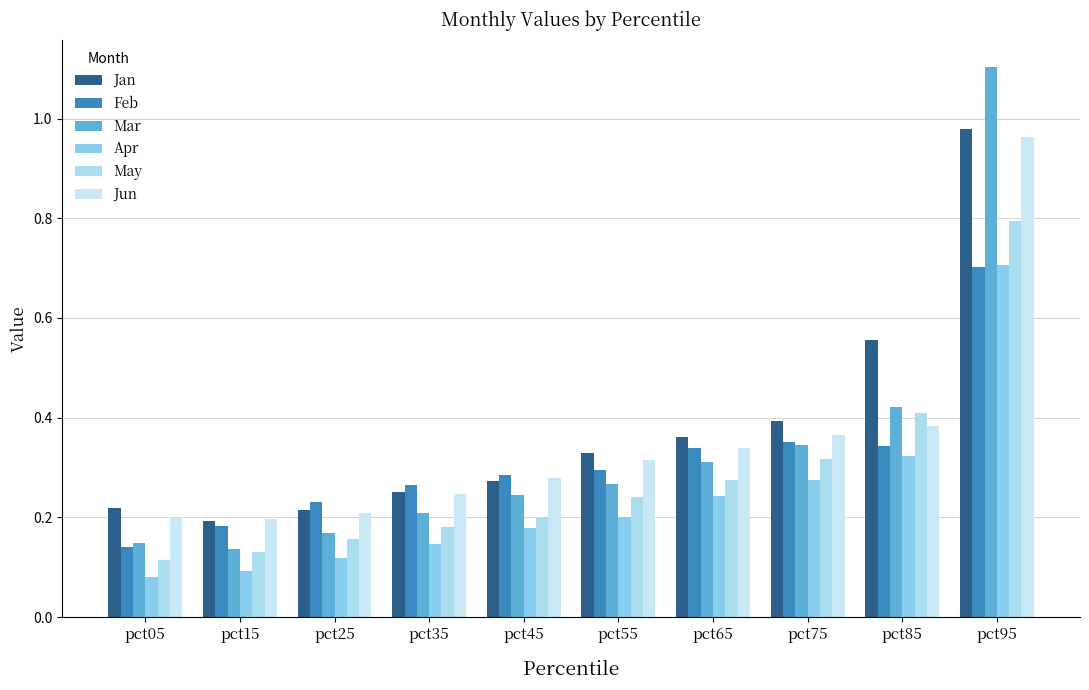

Count the number of categories in the chart.

10